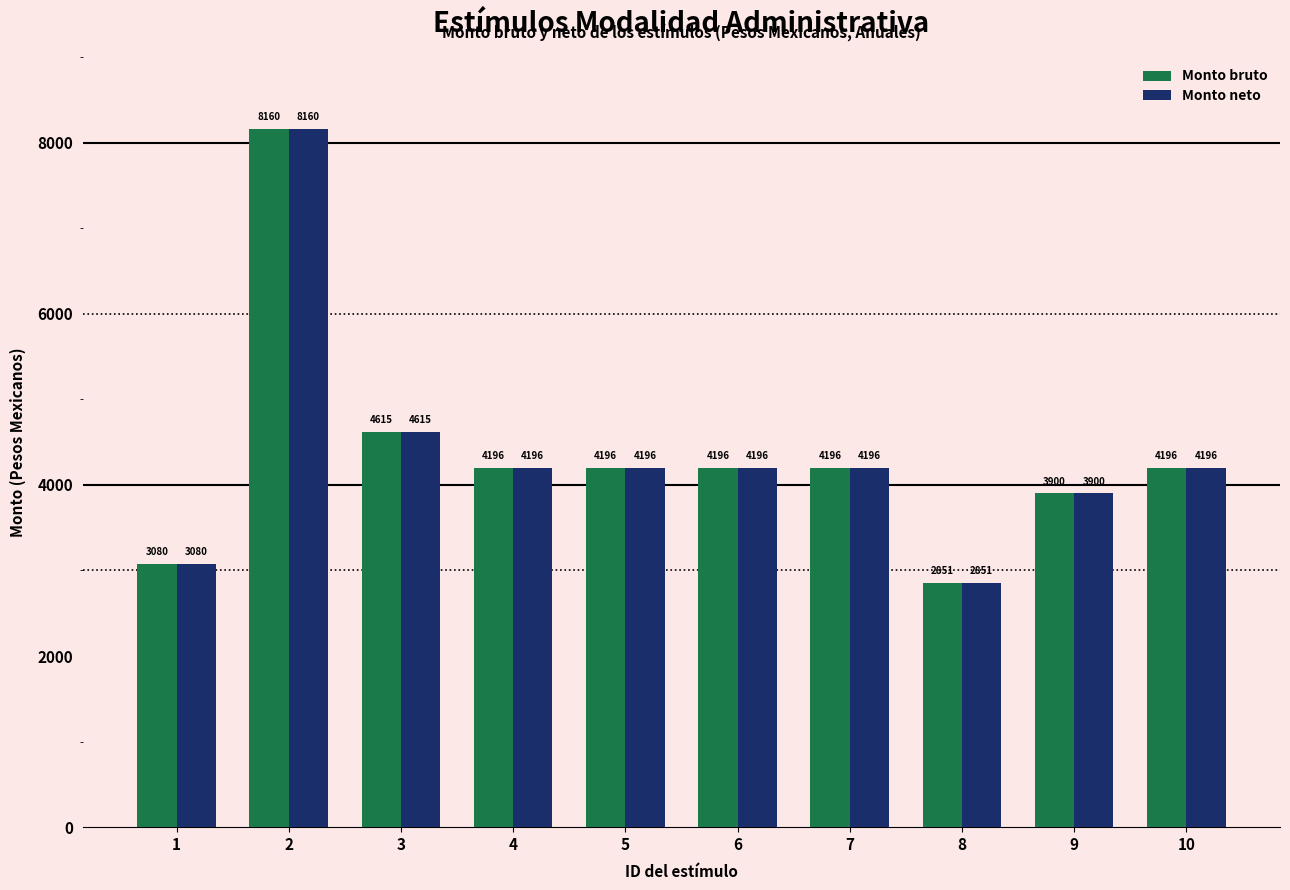

What is the difference between the Monto neto values at 9 and 2?

4260.0